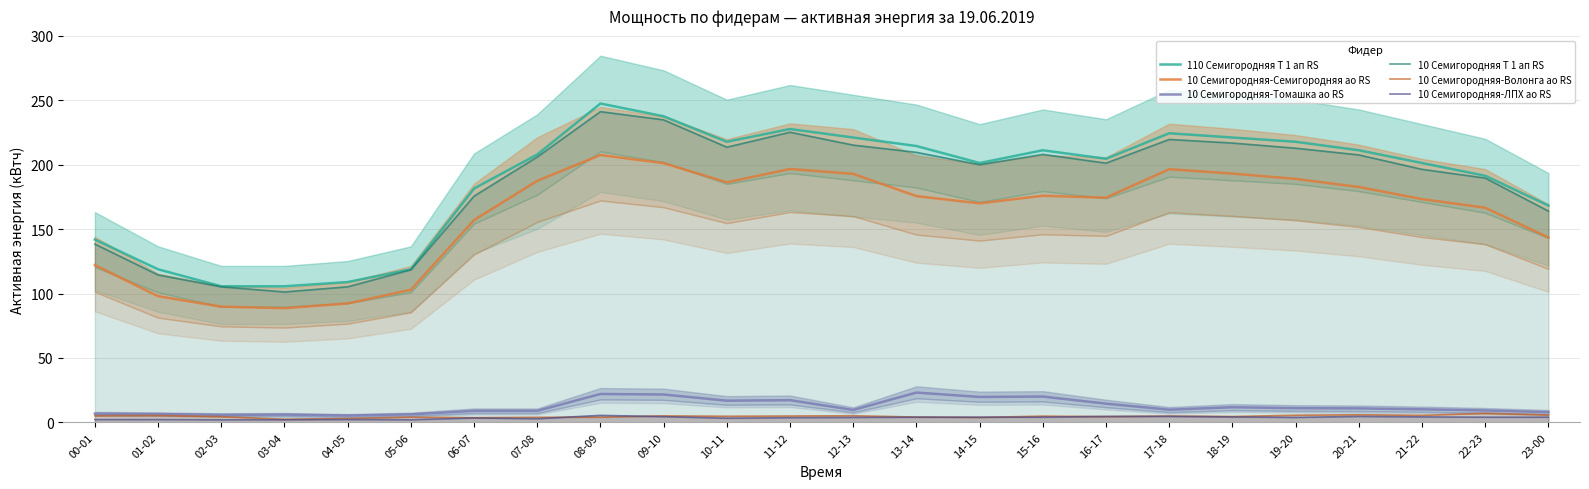

What is the difference between the maximum and minimum values in the 10 Семигородняя-Томашка ао RS series?

17.8